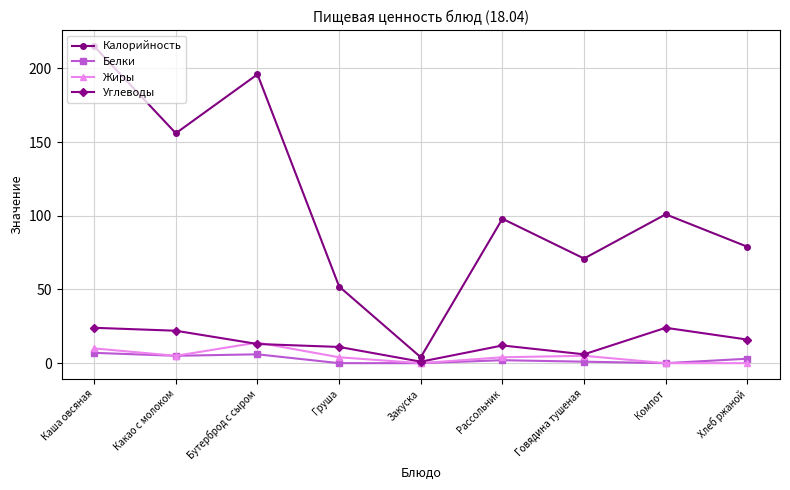

At how many categories does at least one series exceed 116?

3